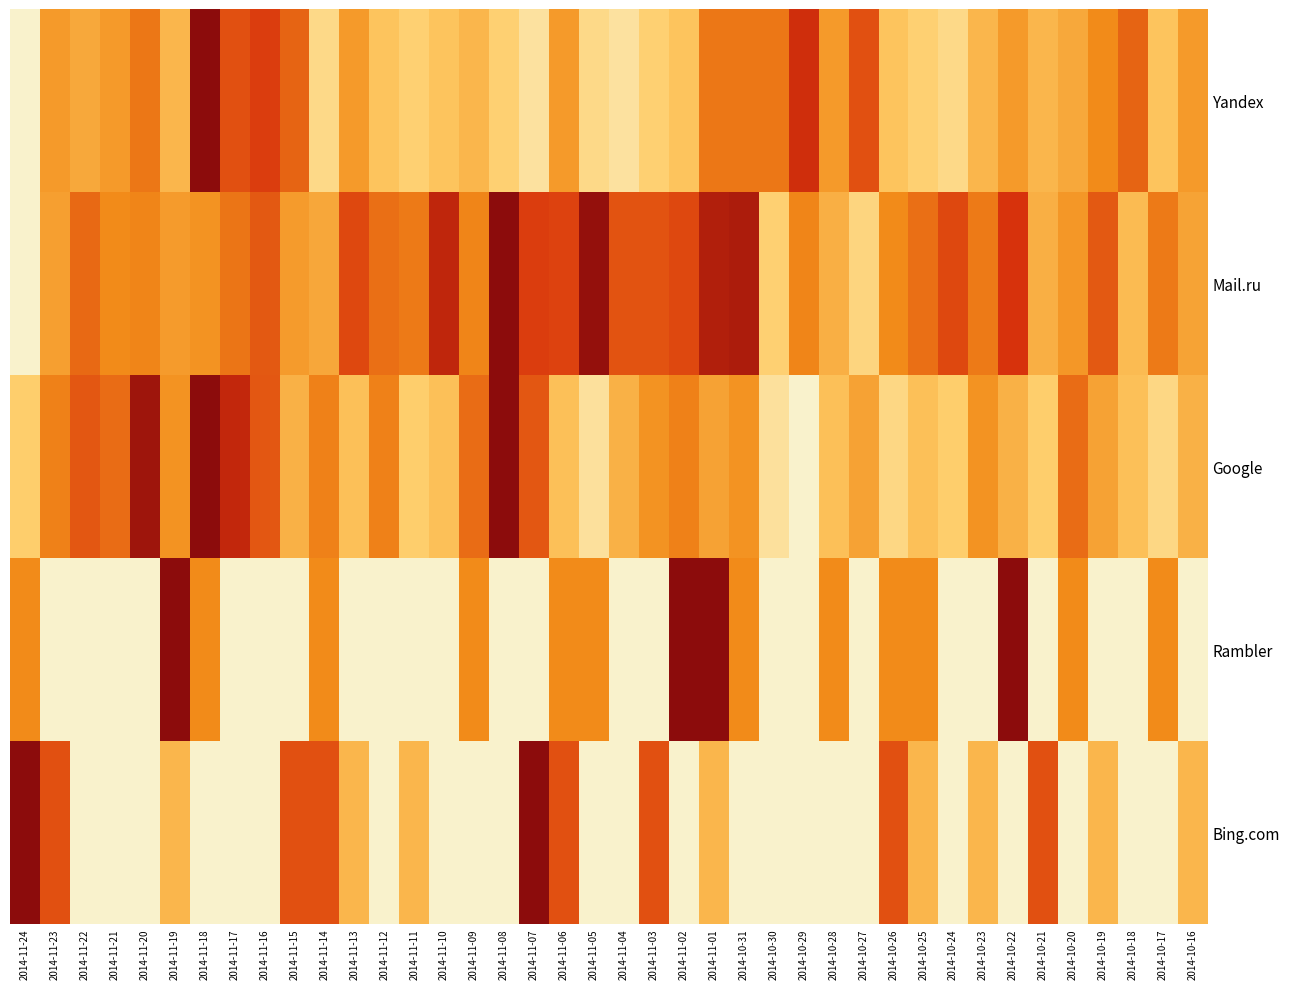

Rank the series at 2014-11-07 from highest to lowest value.

Bing.com, Mail.ru, Google, Yandex, Rambler